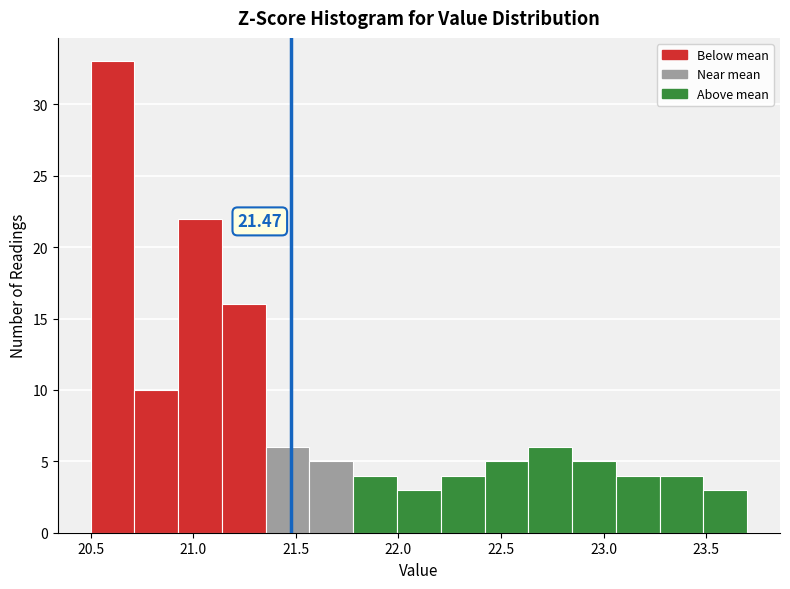

Which range on the x-axis has the tallest bar?

20.50 to 20.70